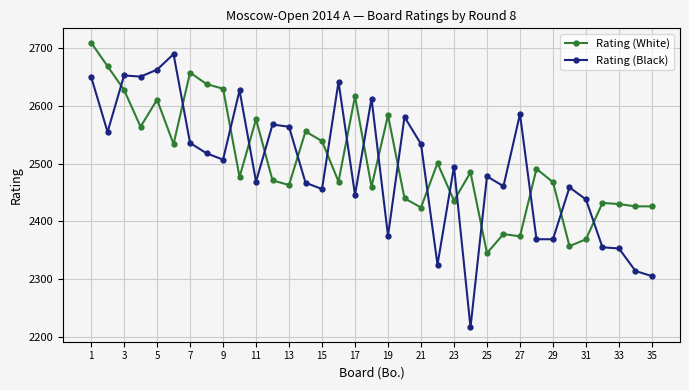

At how many categories does at least one series exceed 2319?

35